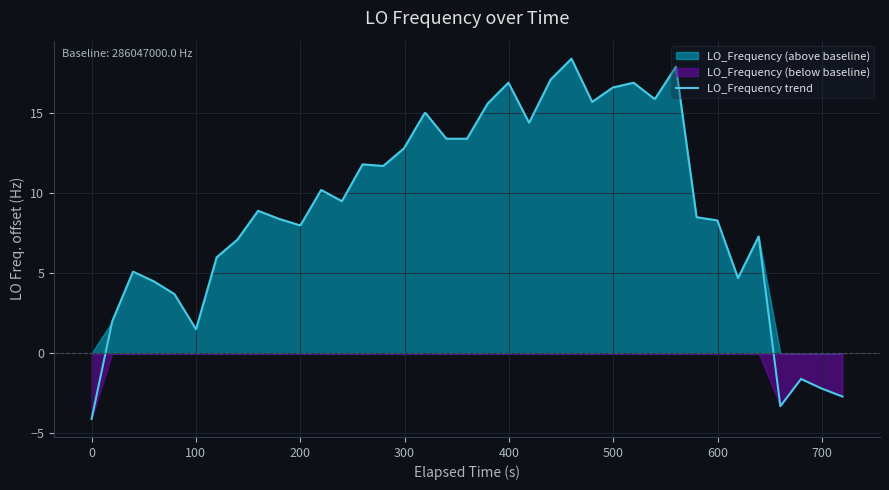

What is the highest value of the LO_Frequency trend series?

18.4